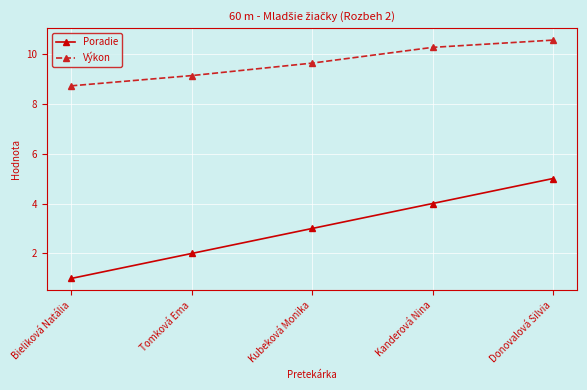

True or false: Výkon has more than 0 interior local peaks.

False